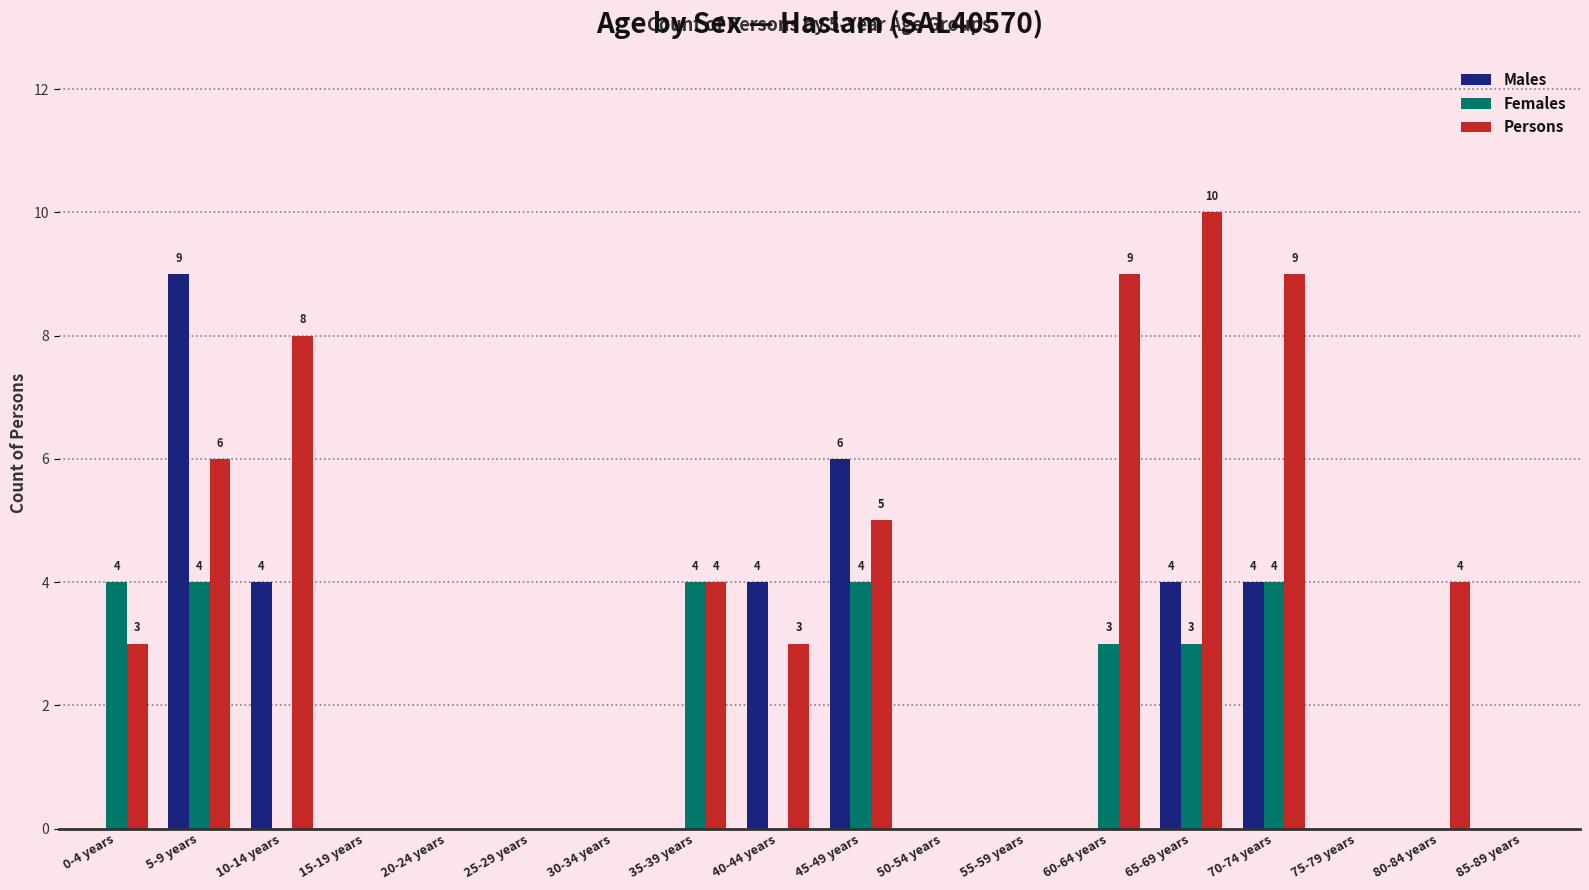

Between 0-4 years and 65-69 years, which series saw the biggest shift?

Persons